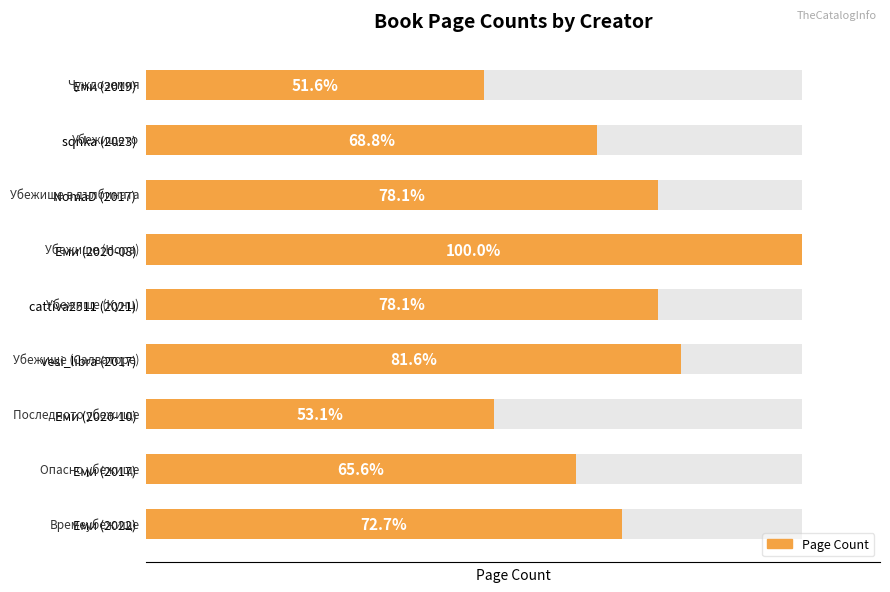

The value at Еми (2020-10) is 486. True or false?

False